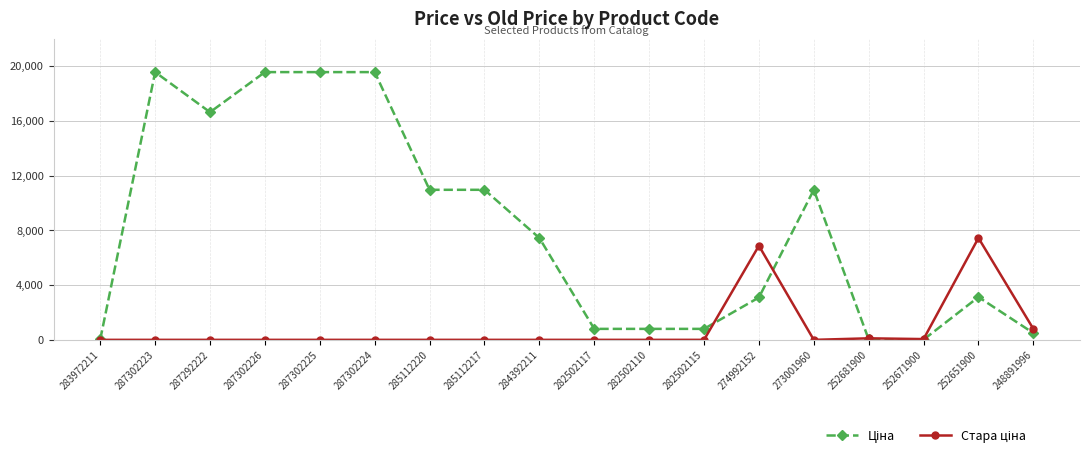

At how many categories does at least one series exceed 10273?

8